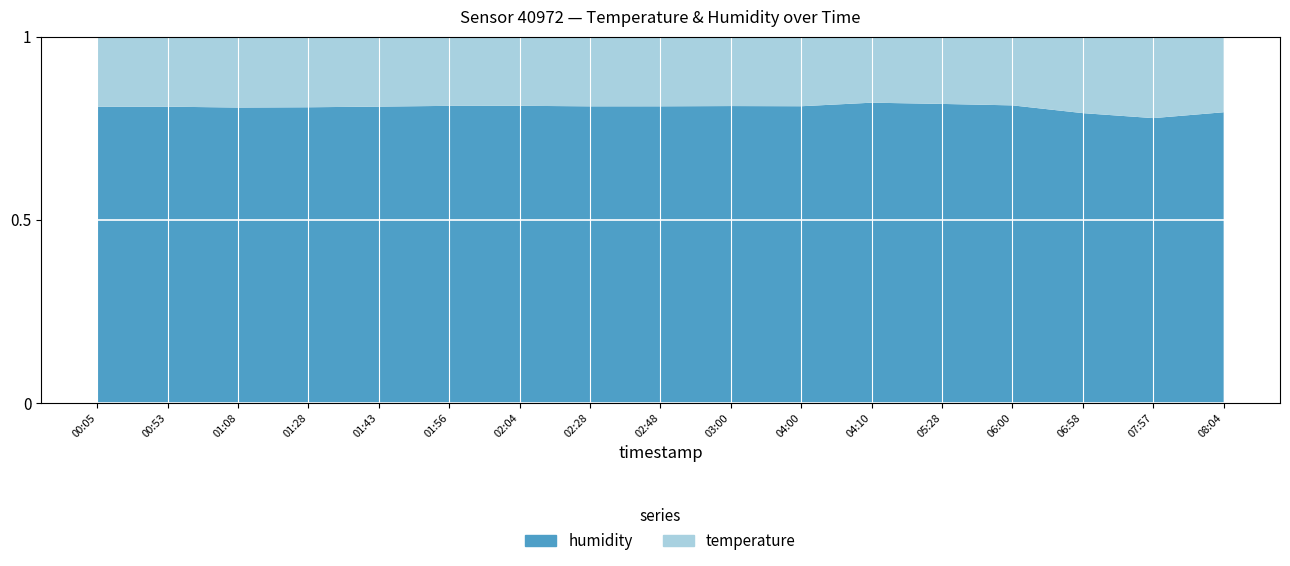

Reading left to right, what are all the values shown in this chart?

humidity: 00:05=96.3	00:53=95.9	01:08=94.9	01:28=94.5	01:43=95.2	01:56=95.6	02:04=95.7	02:28=94.8	02:48=94.4	03:00=94.4	04:00=94.1	04:10=99.9	05:28=99.9	06:00=99.9	06:58=91.2	07:57=90.1	08:04=99.9
temperature: 00:05=22.7	00:53=22.6	01:08=22.7	01:28=22.5	01:43=22.4	01:56=22.2	02:04=22.2	02:28=22.2	02:48=22.1	03:00=22.0	04:00=22.0	04:10=21.9	05:28=22.4	06:00=23.0	06:58=24.0	07:57=25.7	08:04=25.9